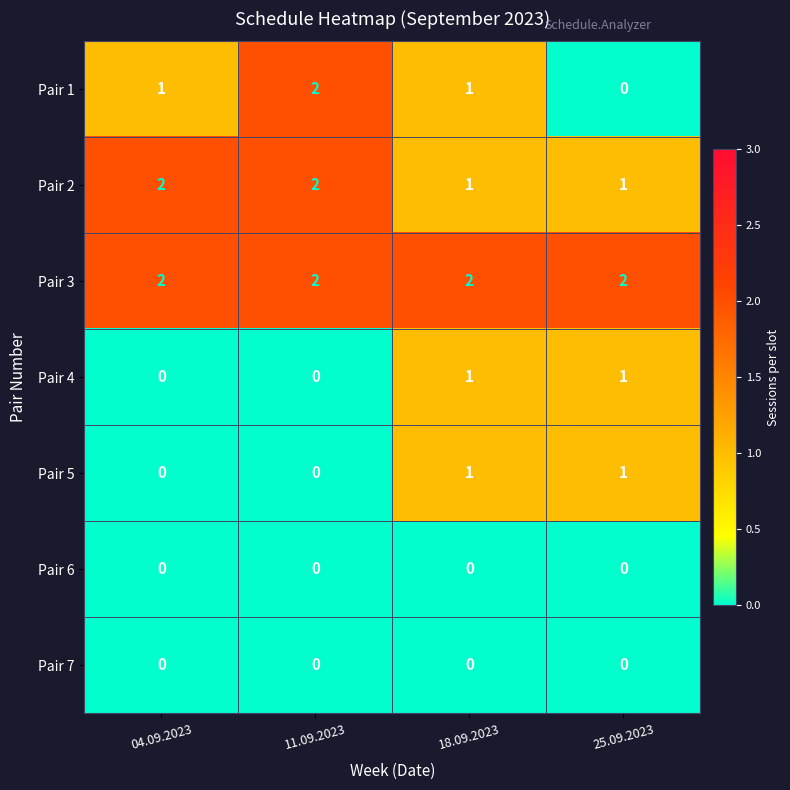

Is it true that Pair 6 equals 0 at 11.09.2023?

True